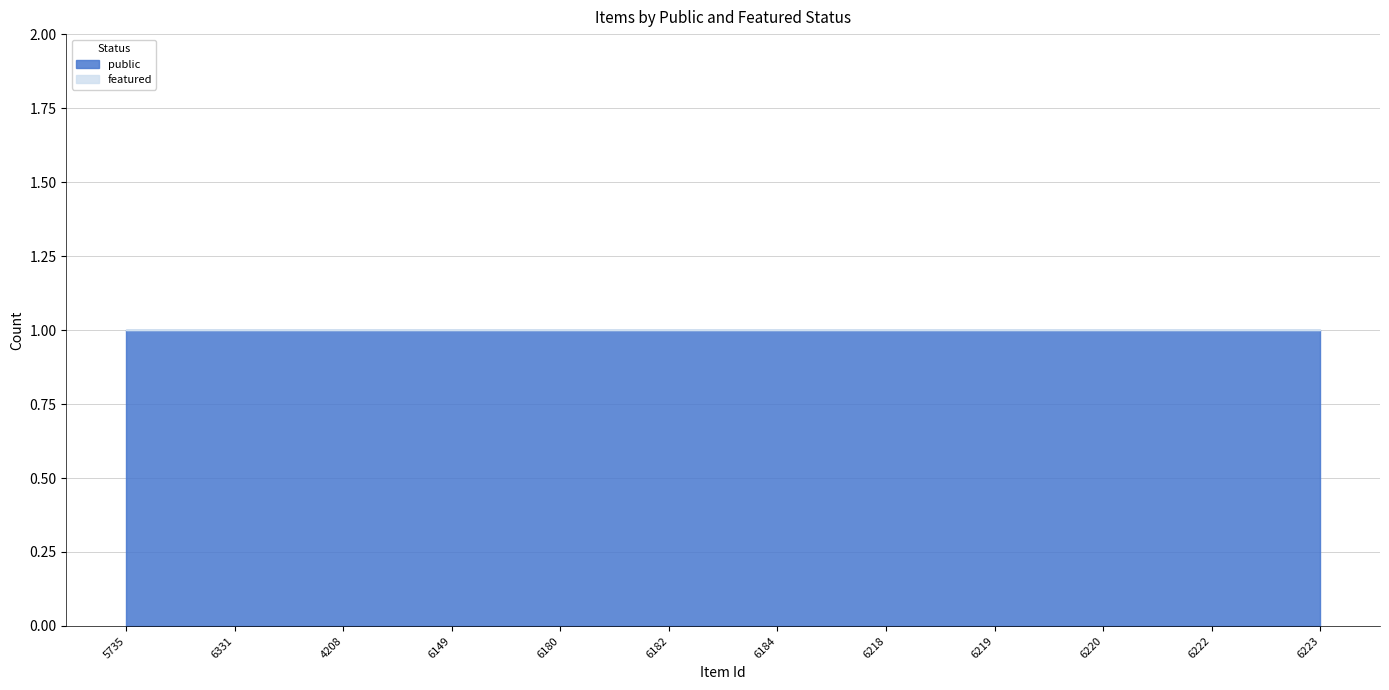

Which series has the largest total across all categories?

public